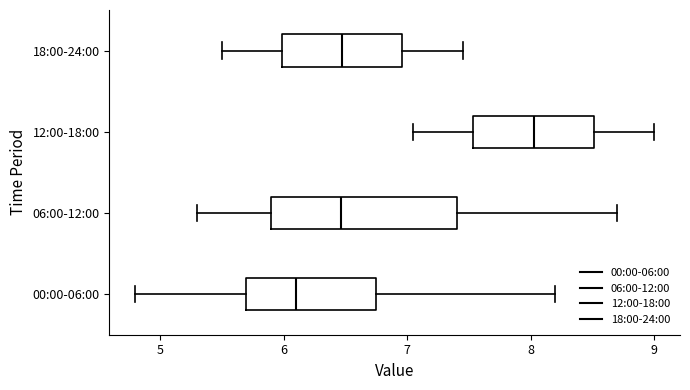

Reading bottom to top, read every box against the x-axis: the position of its median line, the range the box covers, and the ends of its whiskers. The values are not printed on the chart, so give them approximately, as read against the axis.

00:00-06:00: median 6.1, box 5.7 to 6.7, whiskers 4.8 to 8.2
06:00-12:00: median 6.5, box 5.9 to 7.4, whiskers 5.3 to 8.7
12:00-18:00: median 8.0, box 7.5 to 8.5, whiskers 7.1 to 9.0
18:00-24:00: median 6.5, box 6.0 to 7.0, whiskers 5.5 to 7.5